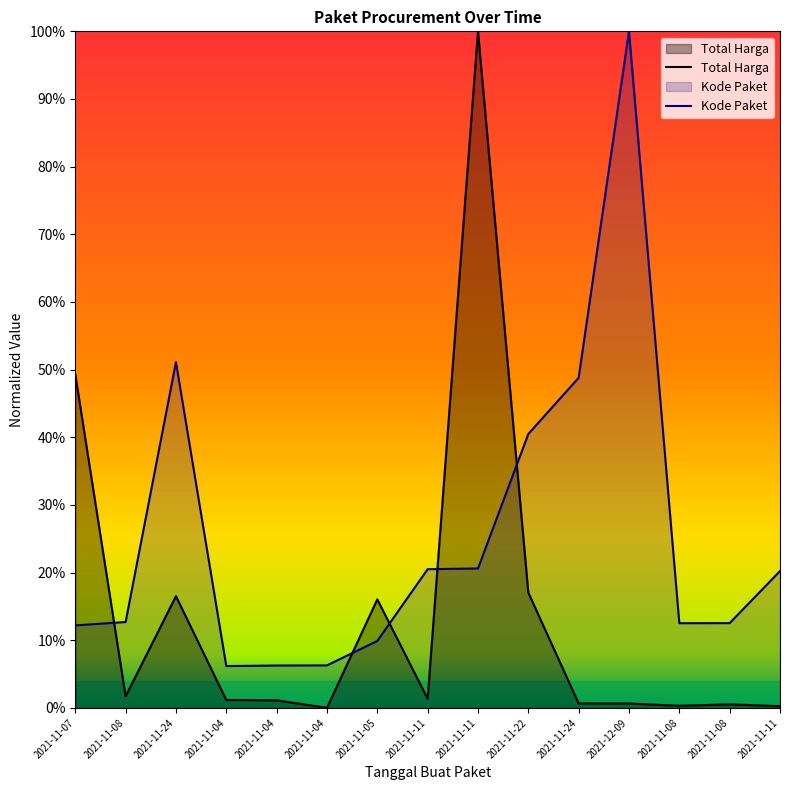

What is the sum of all Total Harga values?

2.1